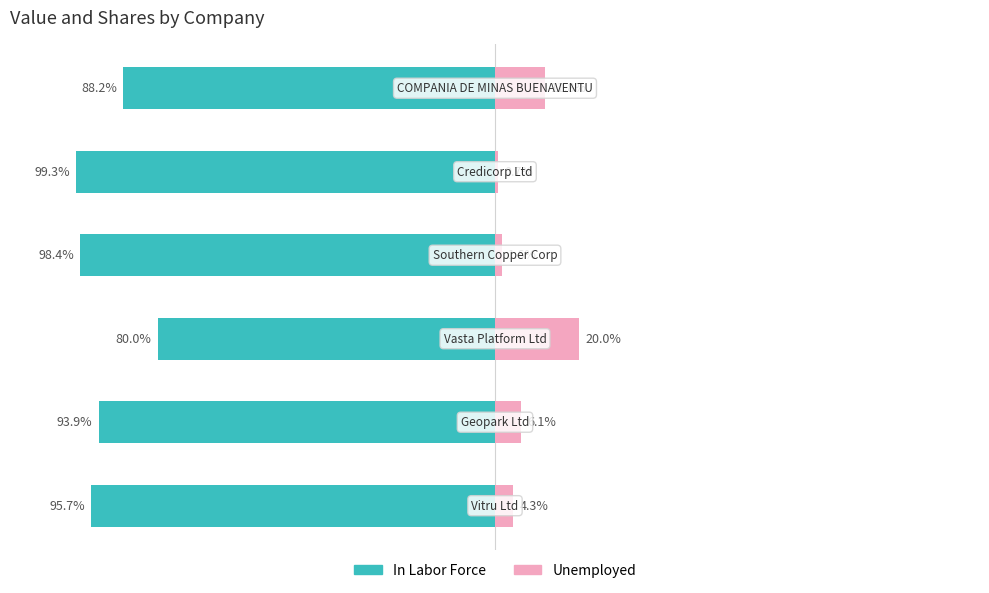

Which series changed the most between 0 and 1?

In Labor Force